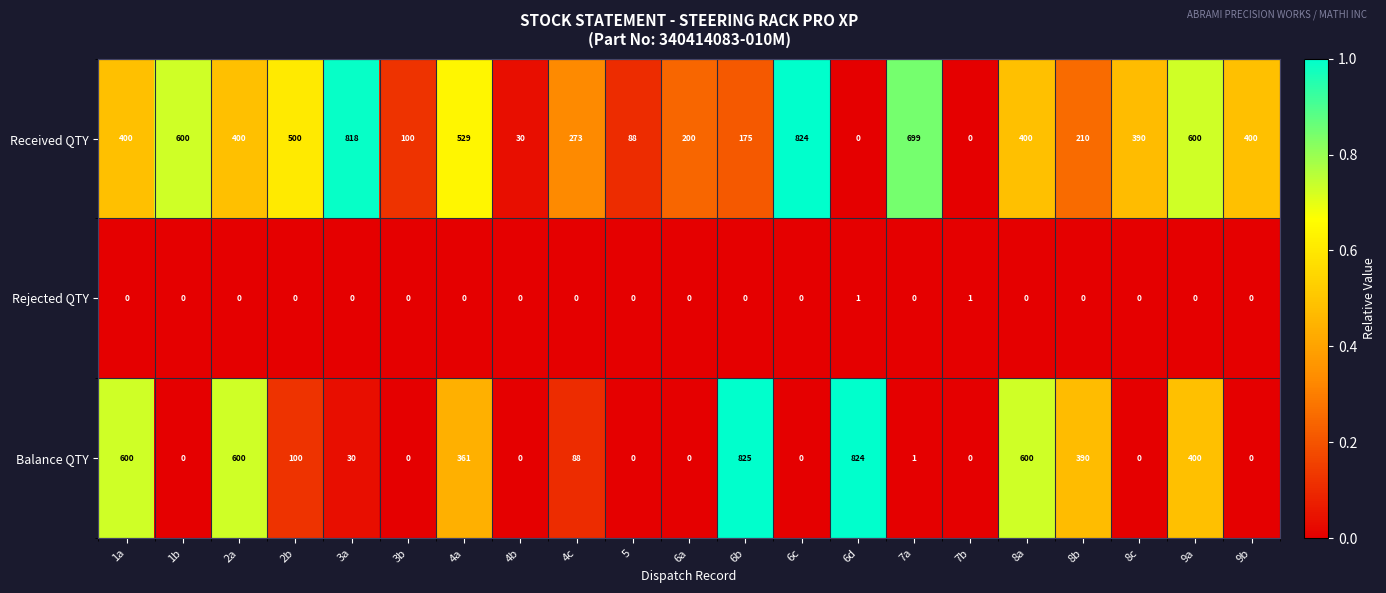

What is the difference between the Received QTY values at 2a and 4c?

127